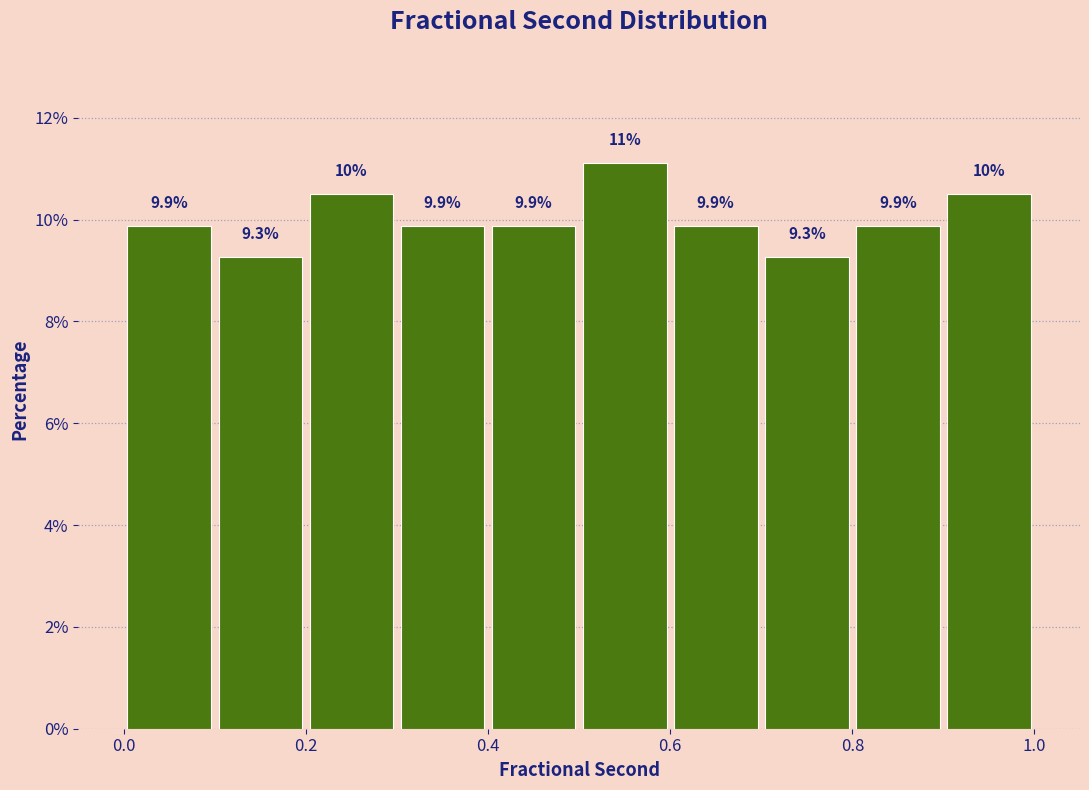

Which range on the x-axis has the tallest bar?

0.5 to 0.6